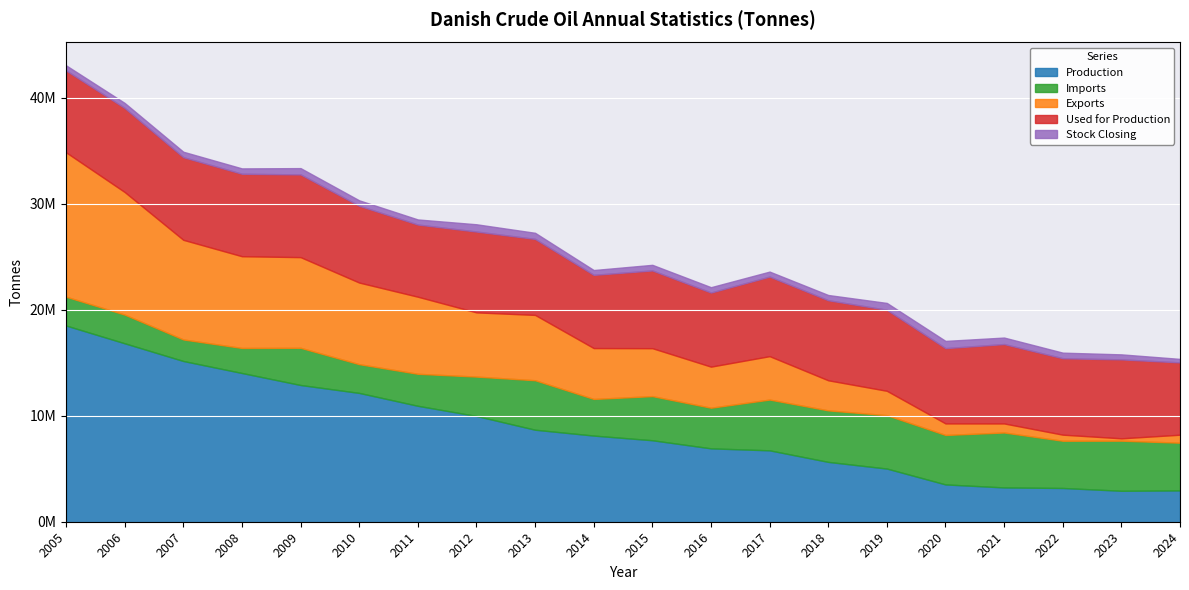

What is the difference between the highest and lowest values at 2016?

6491440